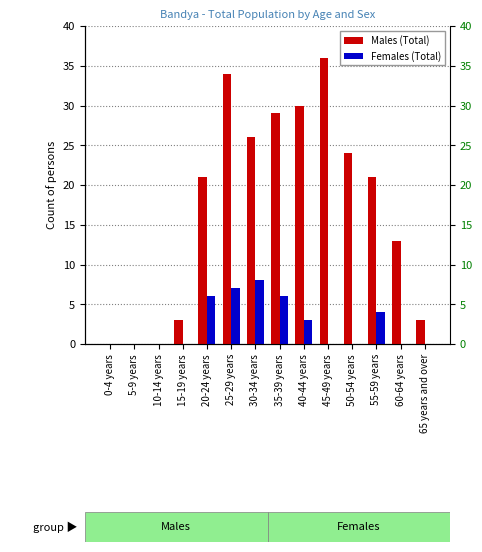

At which category is the sum across all series the highest?

25-29 years